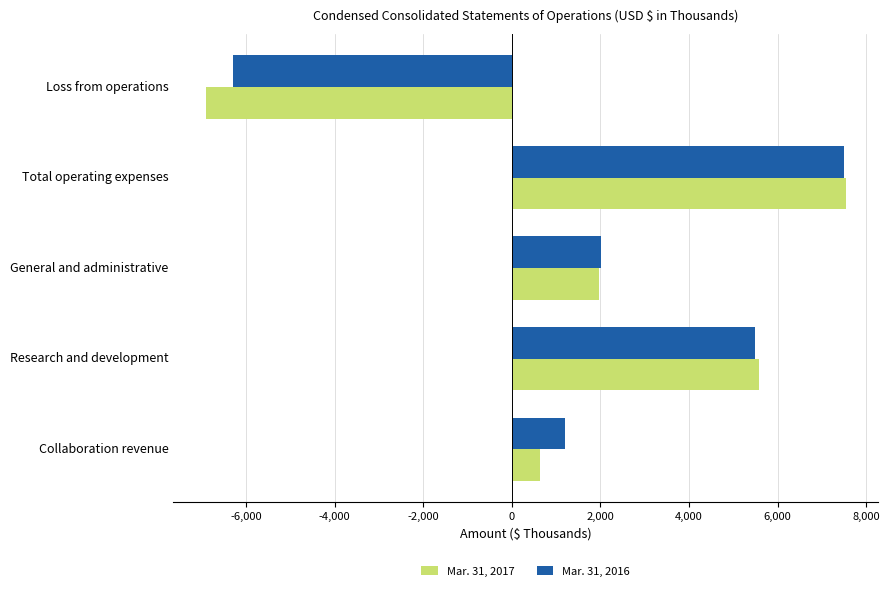

How many values in the Mar. 31, 2017 series are below 1964?

2